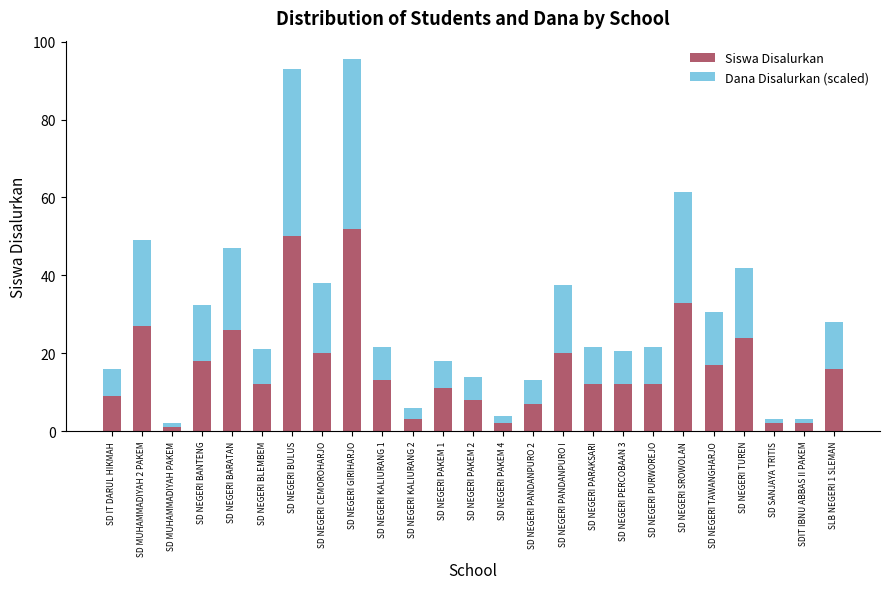

What value does the Siswa Disalurkan series have at SD NEGERI SROWOLAN?

33.0